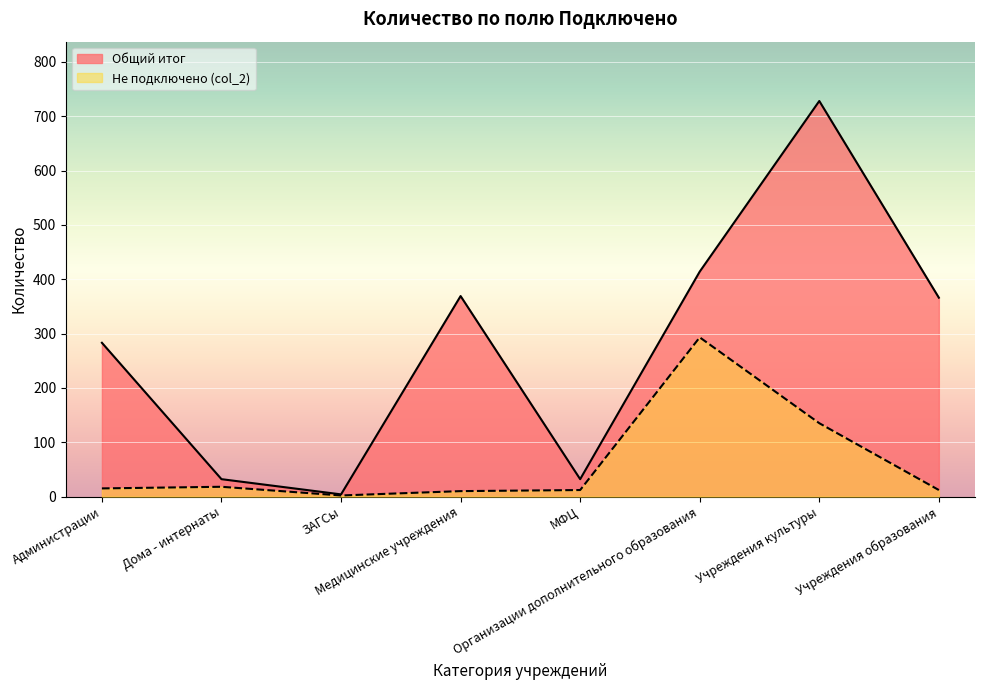

Reading left to right, extract all data points from this chart.

Общий итог: Администрации=283	Дома - интернаты=32	ЗАГСы=4	Медицинские учреждения=369	МФЦ=32	Организации дополнительного образования=414	Учреждения культуры=728	Учреждения образования=366
Не подключено (col_2): Администрации=15	Дома - интернаты=18	ЗАГСы=2	Медицинские учреждения=10	МФЦ=12	Организации дополнительного образования=293	Учреждения культуры=135	Учреждения образования=12